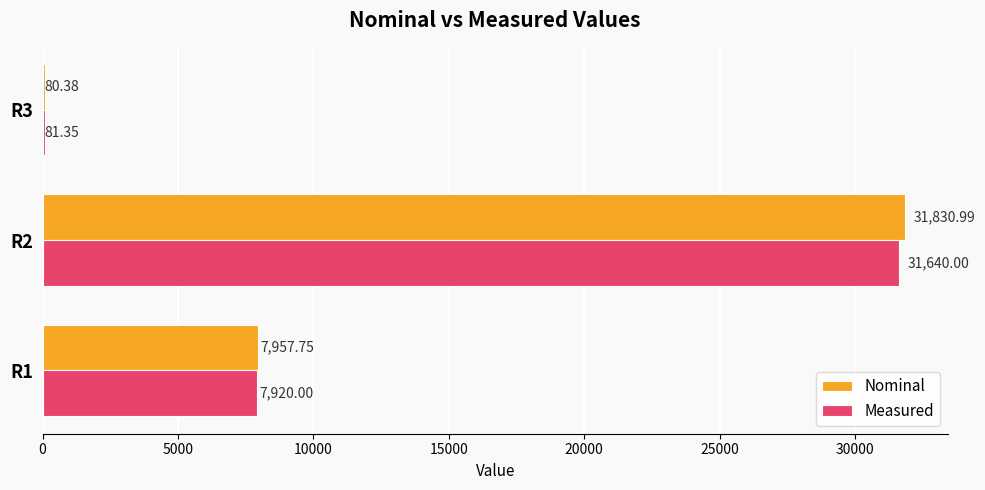

What is the sum of the Nominal values at R3 and R2?

31911.4